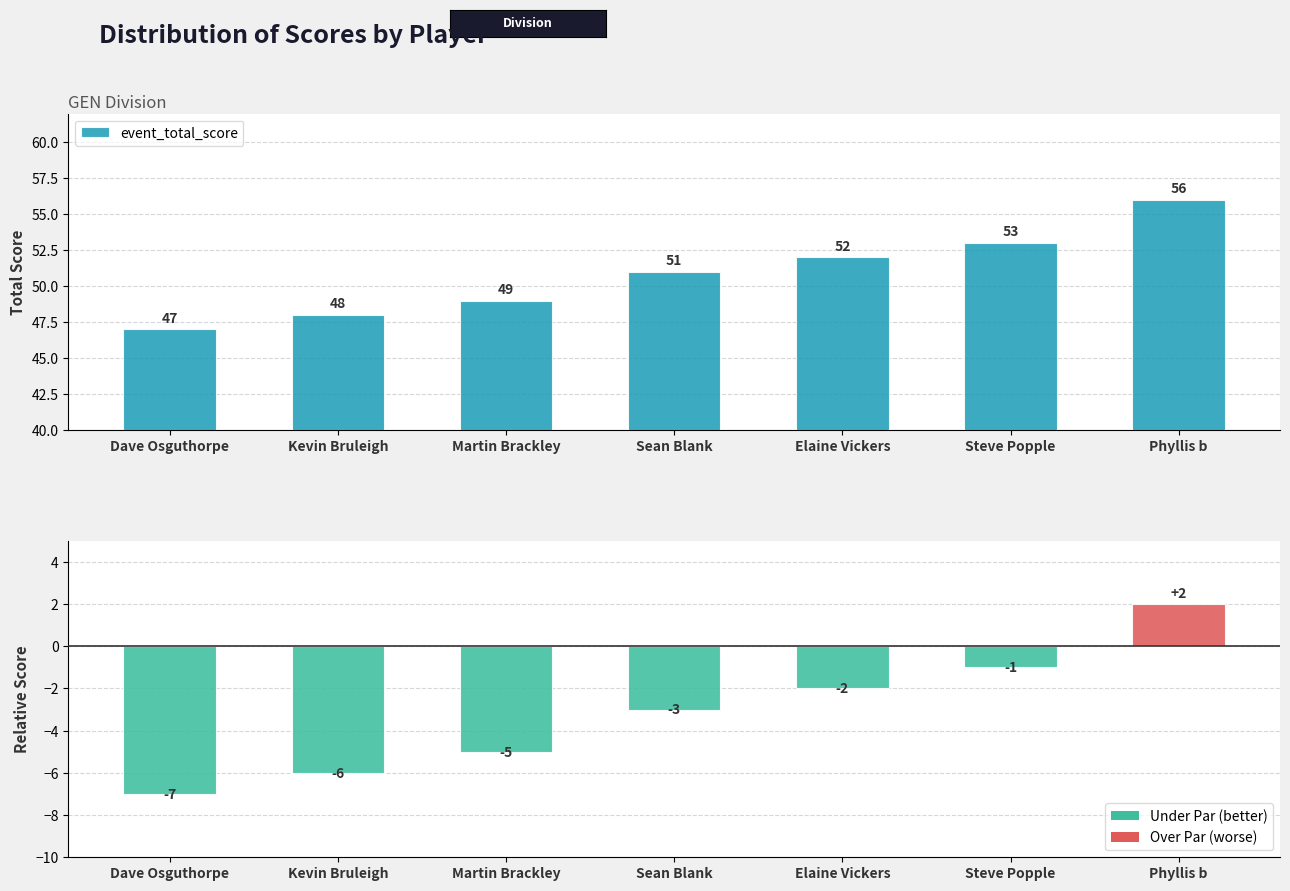

Reading left to right, what are all the values shown in this chart?

event_total_score: Dave Osguthorpe=47	Kevin Bruleigh=48	Martin Brackley=49	Sean Blank=51	Elaine Vickers=52	Steve Popple=53	Phyllis b=56
event_relative_score: Dave Osguthorpe=-7	Kevin Bruleigh=-6	Martin Brackley=-5	Sean Blank=-3	Elaine Vickers=-2	Steve Popple=-1	Phyllis b=2